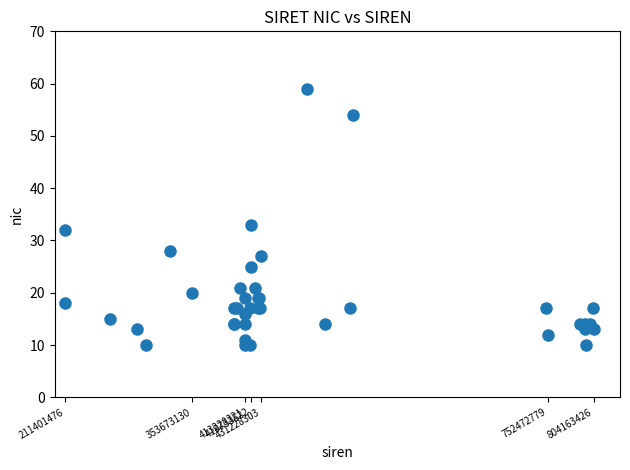

What Y value in the scatter plot is closest to 34?

33